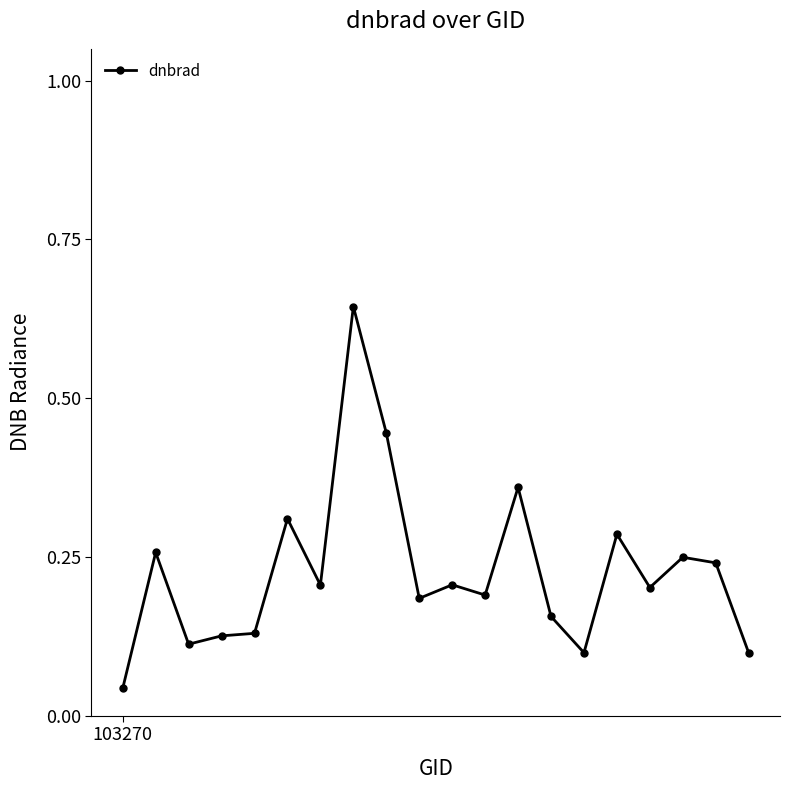

Rank the categories by value from lowest to highest.

103270, 19, 14, 2, 3, 4, 13, 9, 11, 16, 6, 10, 18, 17, 1, 15, 5, 12, 8, 7